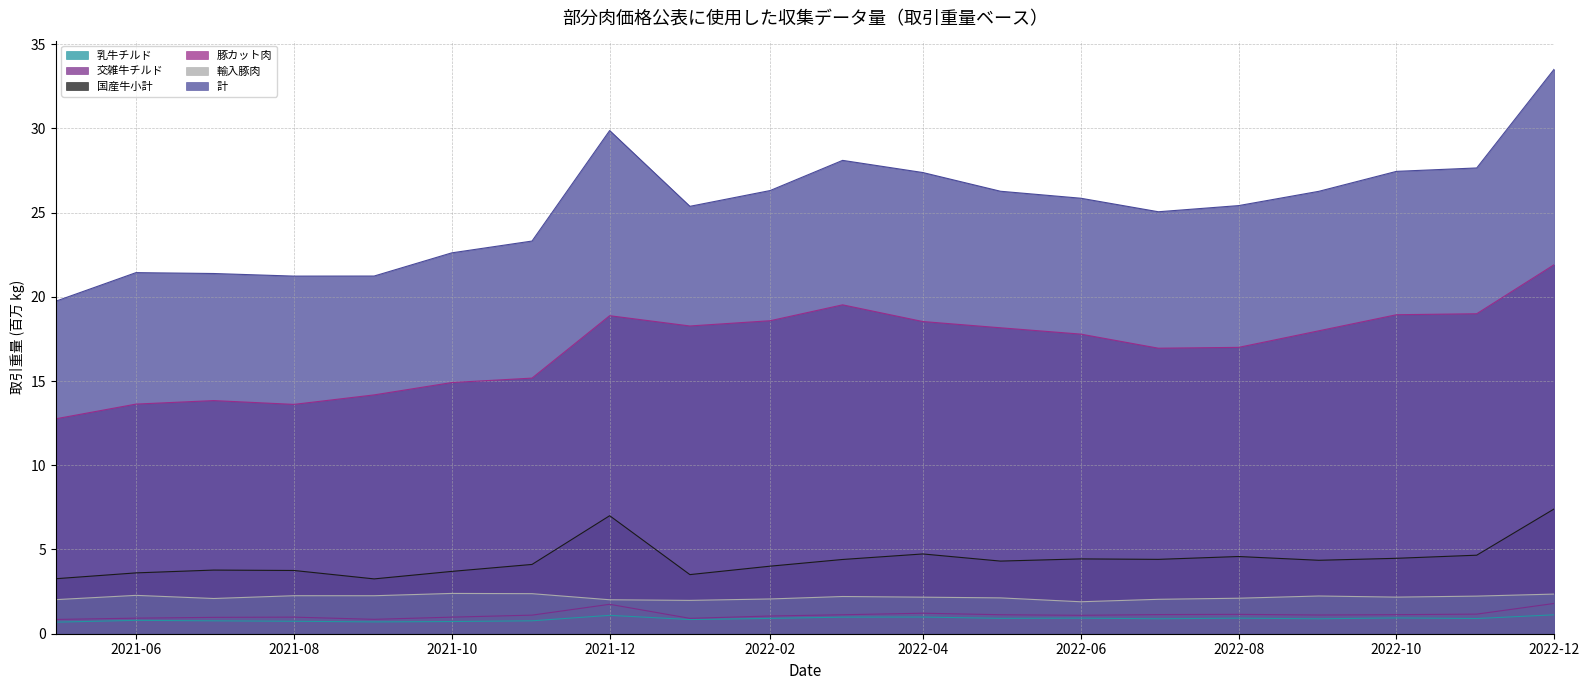

Count the number of categories in the chart.

20